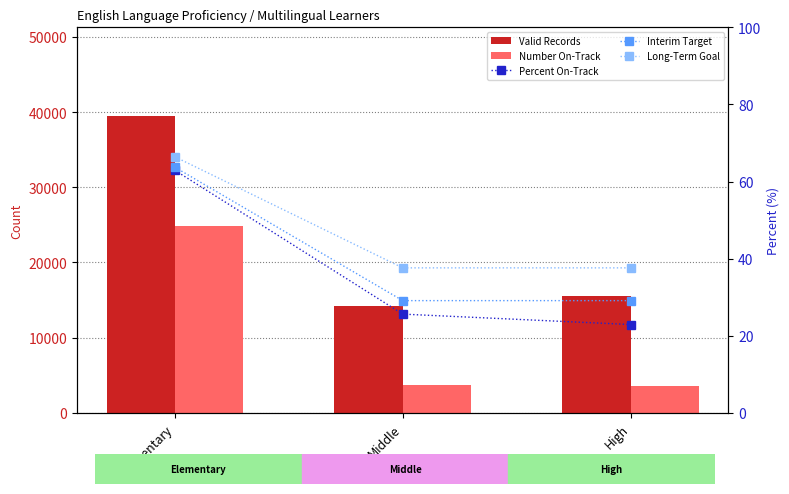

What is the label of the 1st bar from the left?

Elementary